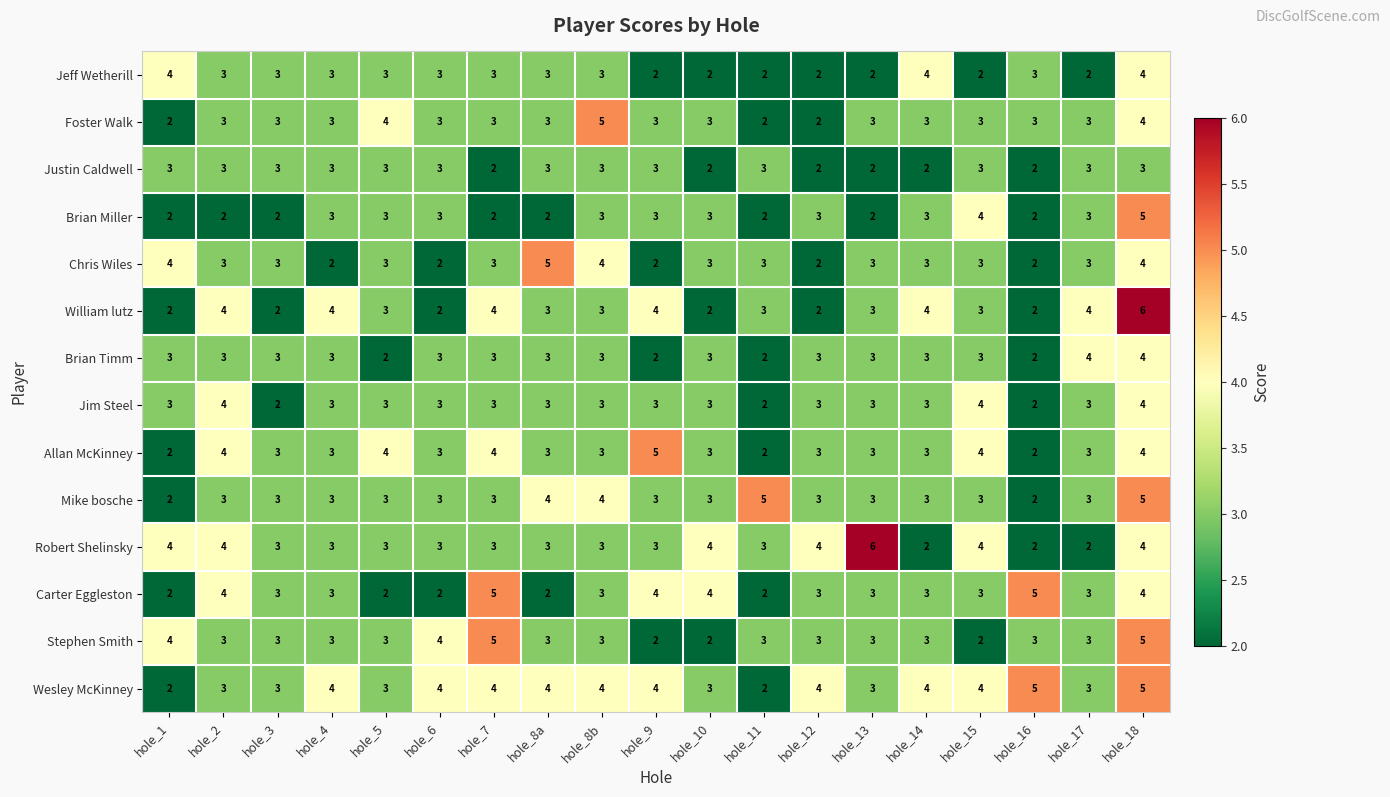

The value of Jim Steel at hole_13 is 1. True or false?

False